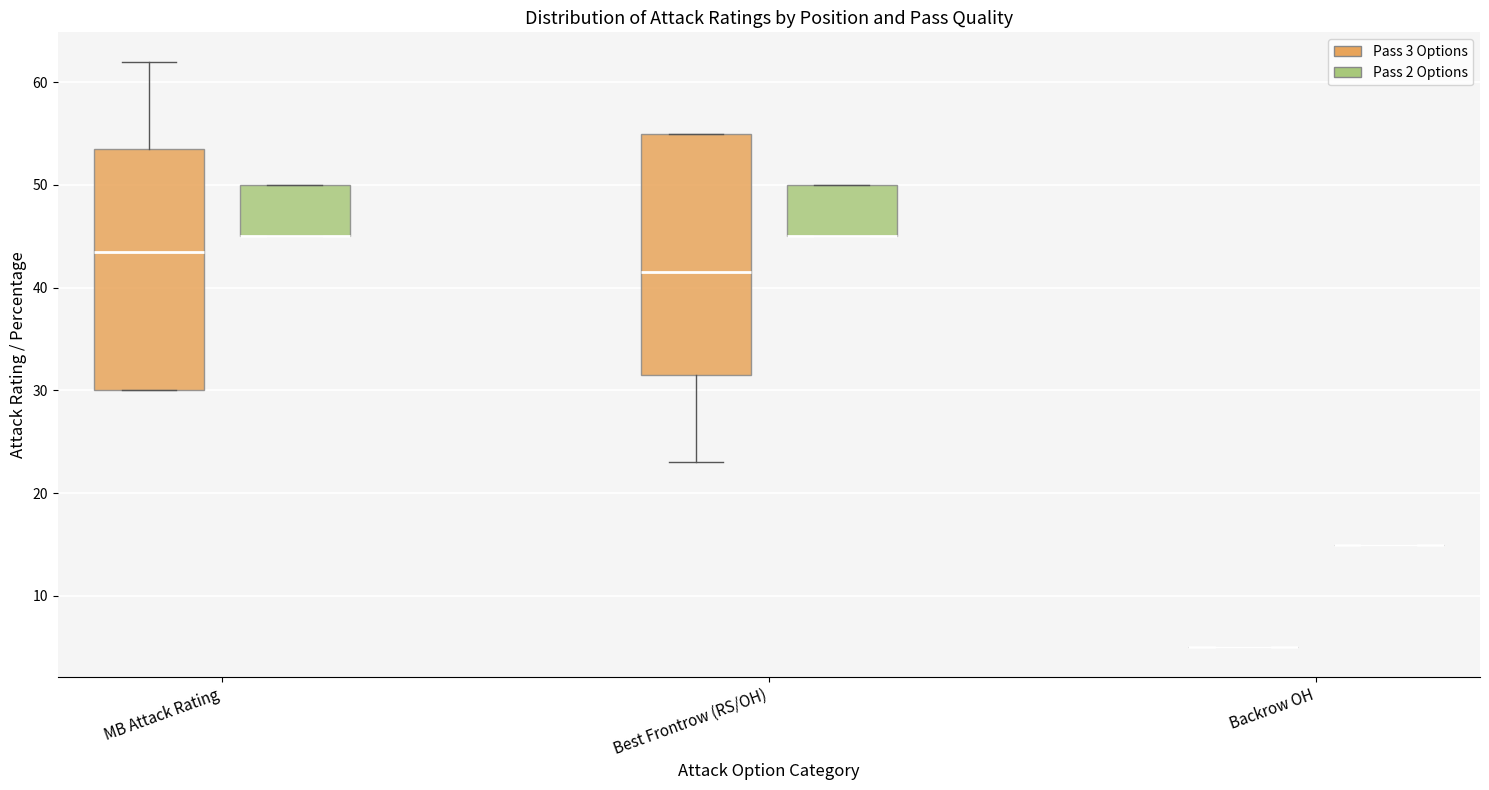

Reading left to right, transcribe this box plot: for each box, give where its median line is, the range the box spans, and where its two whiskers end, as read against the y-axis. The values are not printed on the chart, so give them approximately, as read against the axis.

MB Attack Rating (Pass 3 Options): median 44, box 30 to 54, whiskers 30 to 62
MB Attack Rating (Pass 2 Options): median 45 (drawn on the box's lower edge), box 45 to 50, whiskers 45 to 50
Best Frontrow (RS/OH) (Pass 3 Options): median 42, box 32 to 55, whiskers 23 to 55
Best Frontrow (RS/OH) (Pass 2 Options): median 45 (drawn on the box's lower edge), box 45 to 50, whiskers 45 to 50
Backrow OH (Pass 3 Options): box collapsed to a line at 5, whiskers 5 to 5
Backrow OH (Pass 2 Options): box collapsed to a line at 15, whiskers 15 to 15